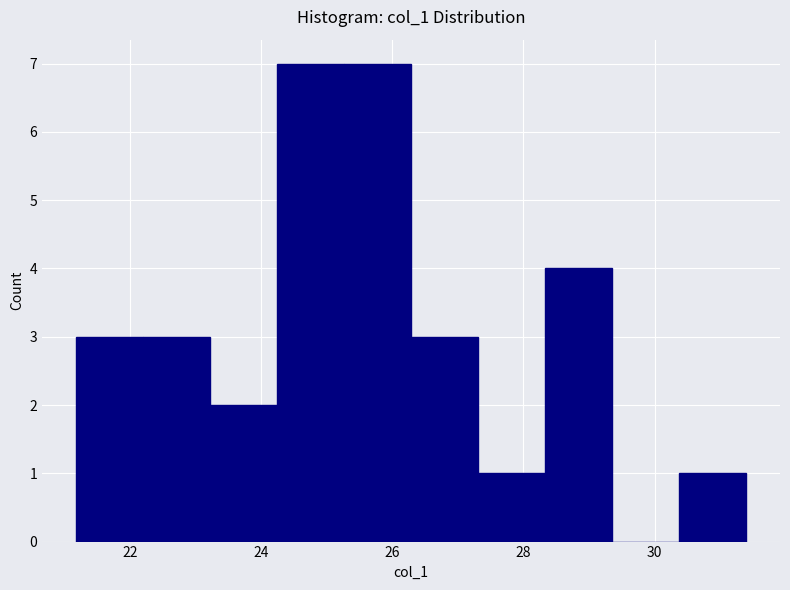

What is the height of the bar covering 24.2 to 25.2 on the x-axis? Neither the bar edges nor the heights are printed on the chart, so give them approximately, as read against the axes.

7